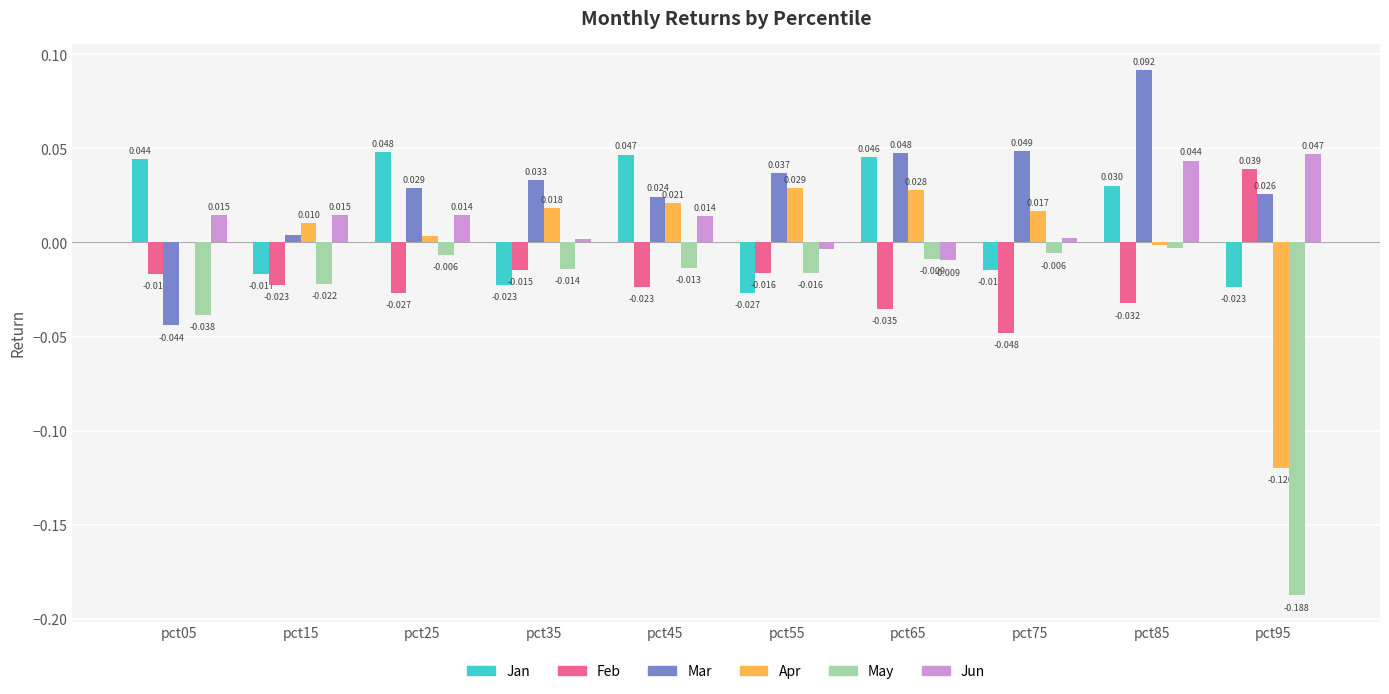

Is the value of Feb at pct75 greater than the value of Mar at pct95?

No